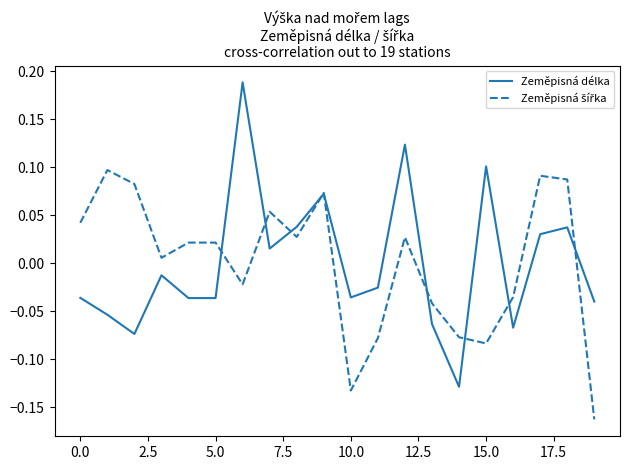

Which series has the largest range (max minus min)?

Zeměpisná délka